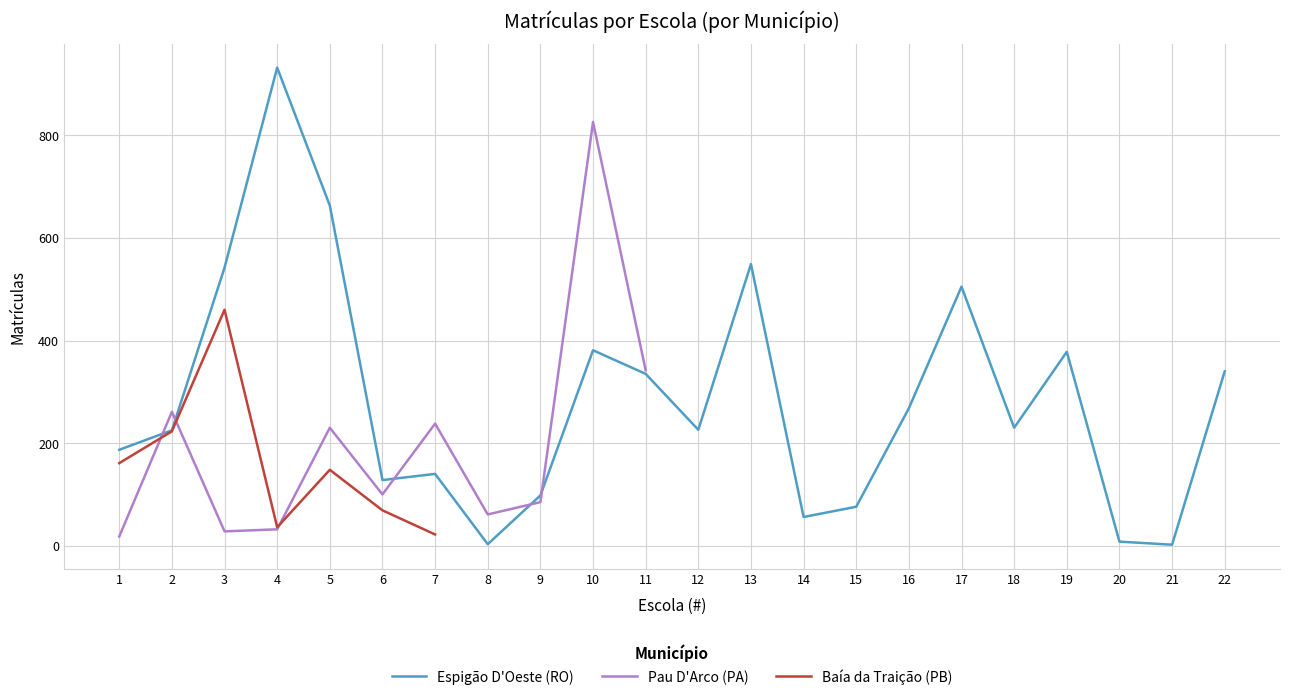

The value of Espigão D'Oeste (RO) at 6 is 128. True or false?

True